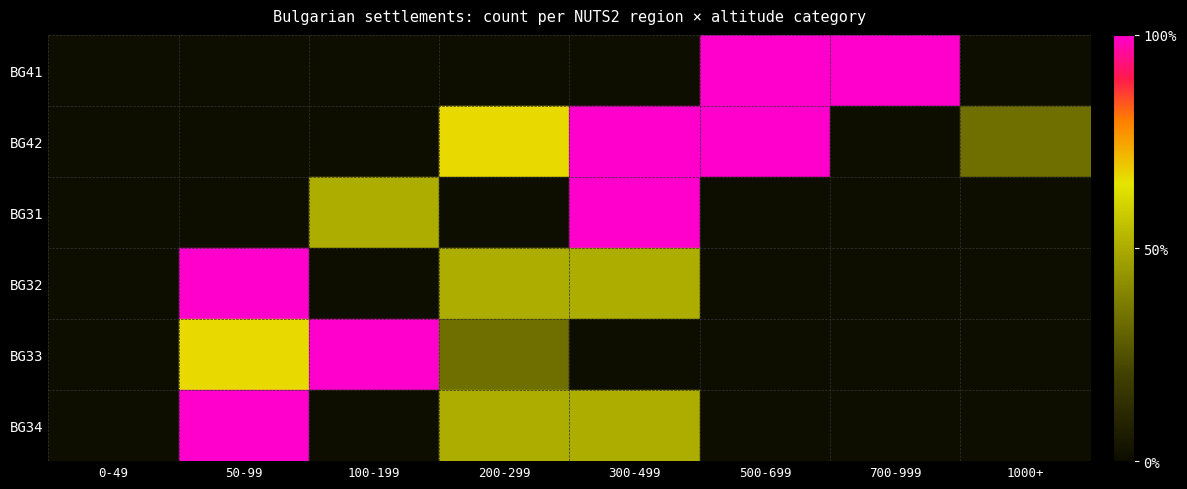

The value of BG31 at 500-699 is 3.5. True or false?

True